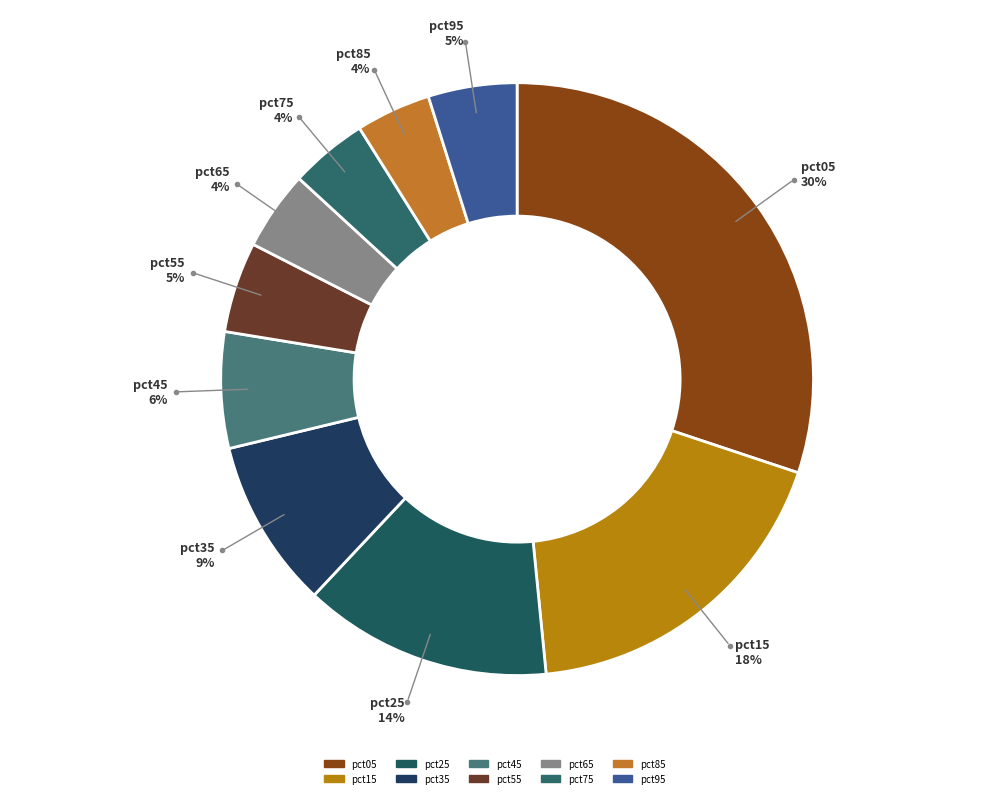

Count the number of slices in the pie.

10